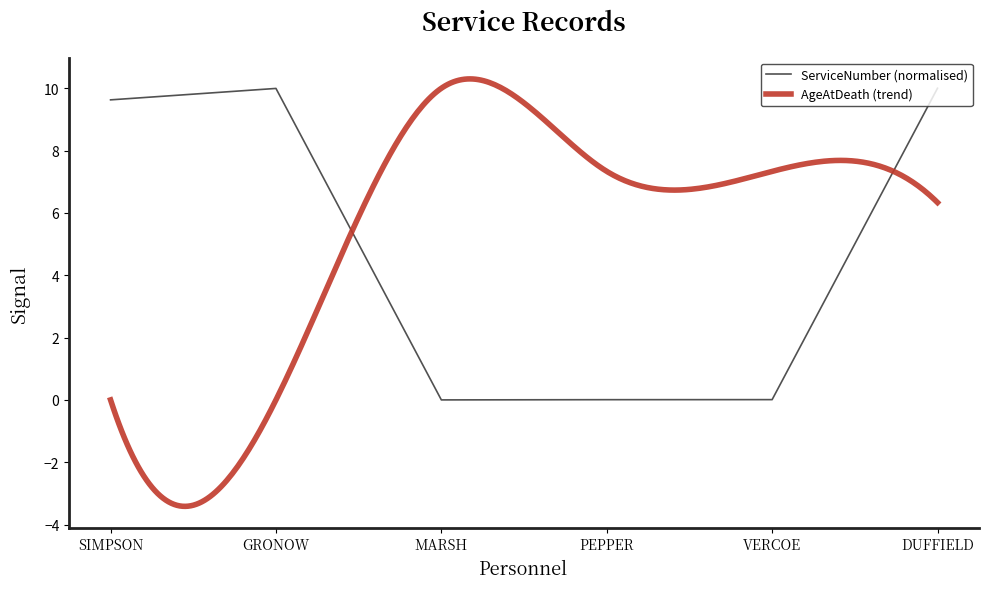

Reading left to right, transcribe all the data shown in this chart.

9.6	10.0	0.0	0.0	0.0	10.0